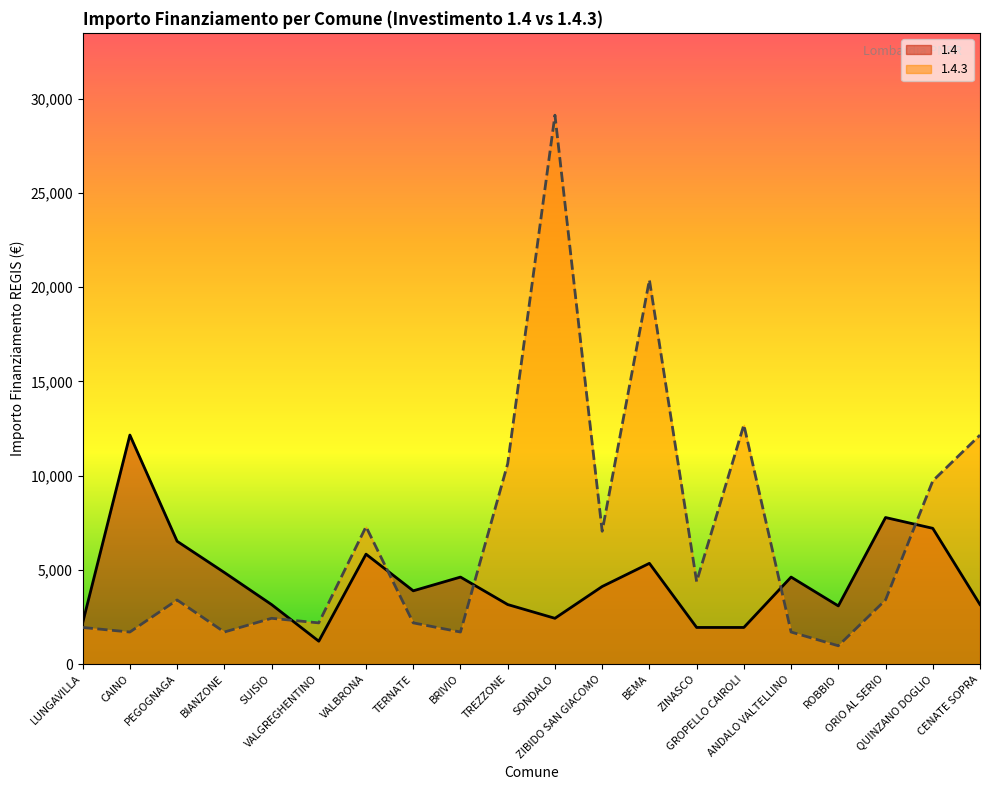

What is the approximate value of 1.4.3 at TERNATE?

2187